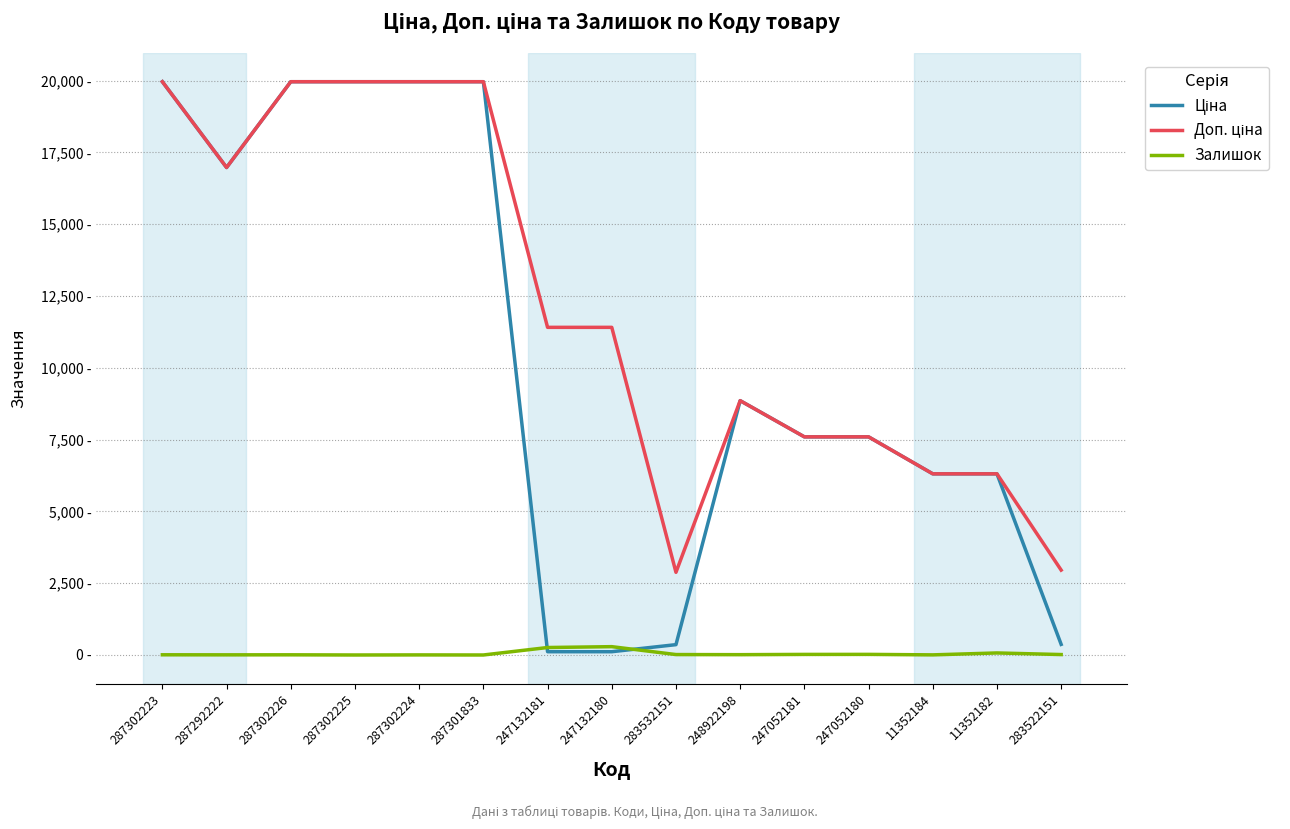

Is it true that Ціна equals 19964.2 at 287302226?

True